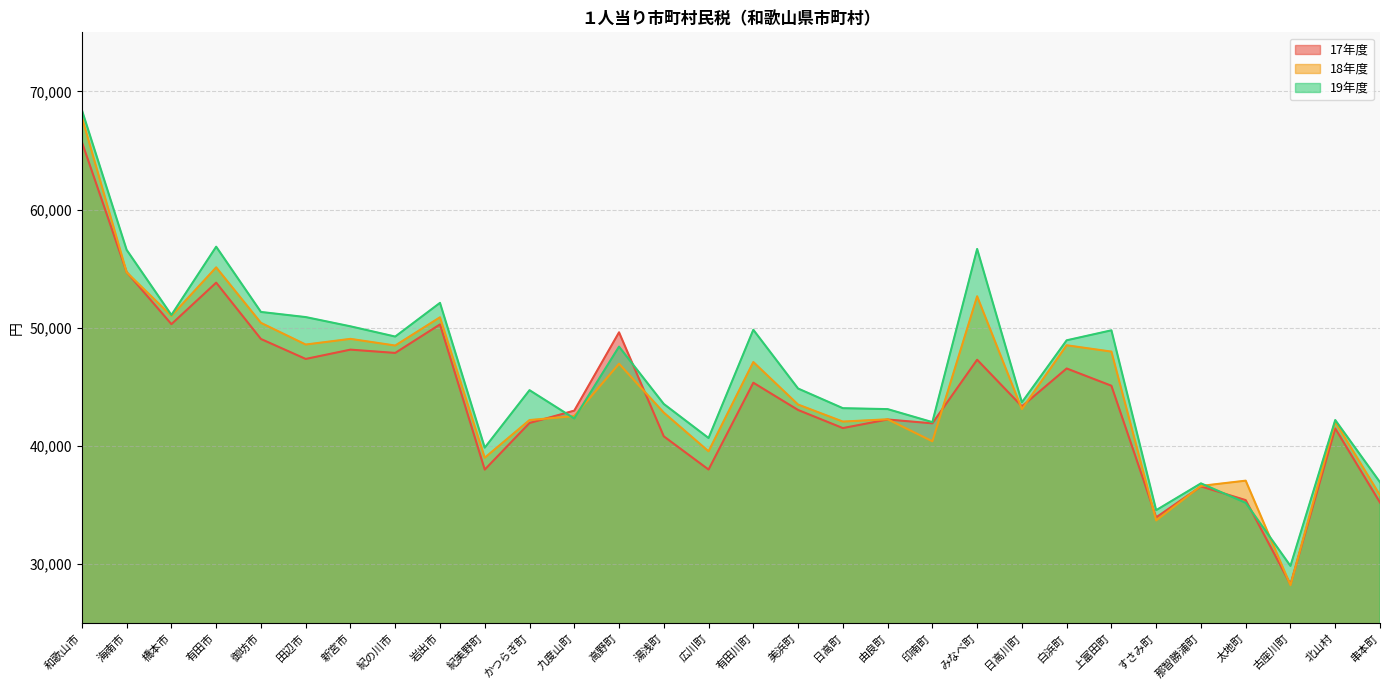

Which series has the widest spread of values?

18年度